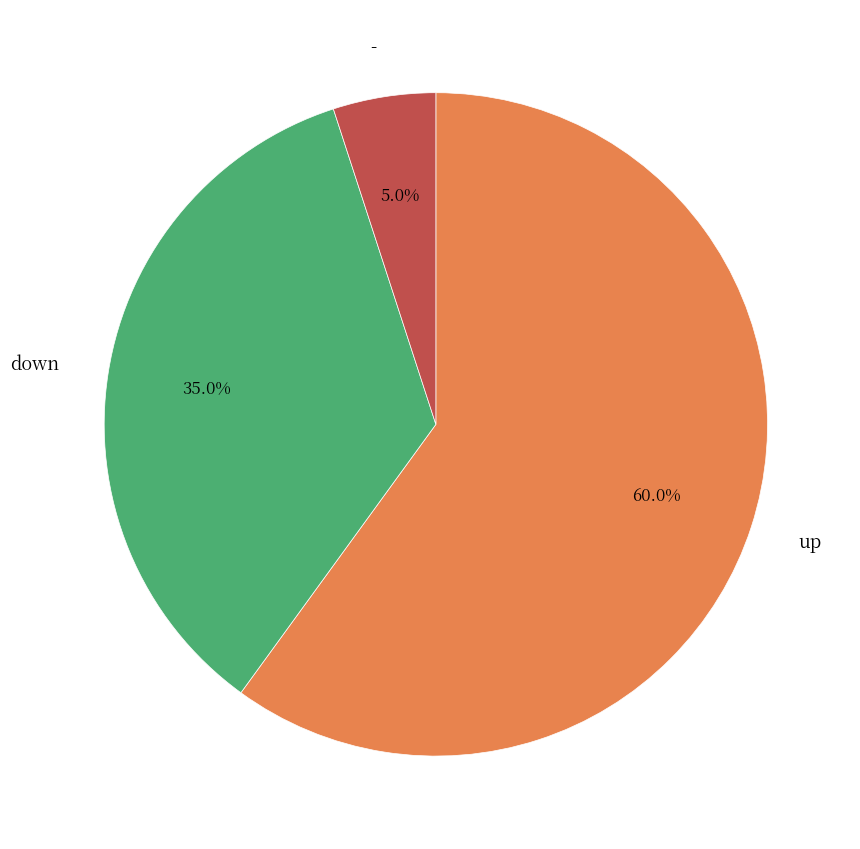

What is the ratio of the value at down to the value at -?

7.0